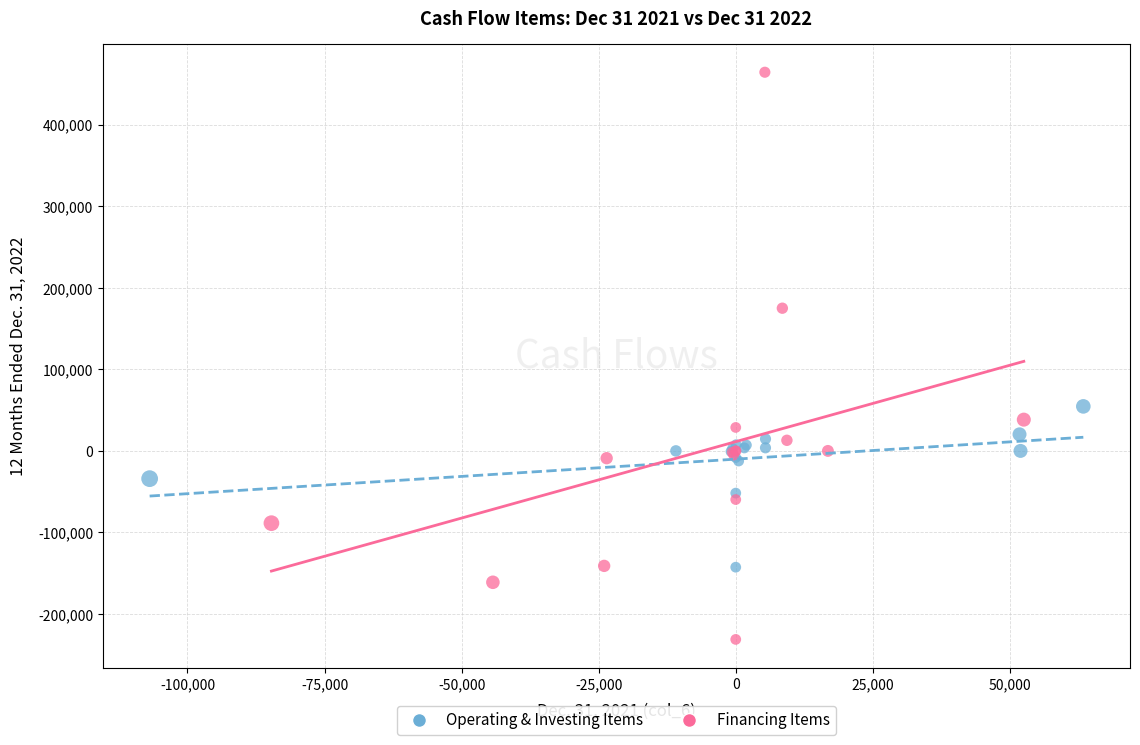

Which series contains the highest Y value?

Financing Items